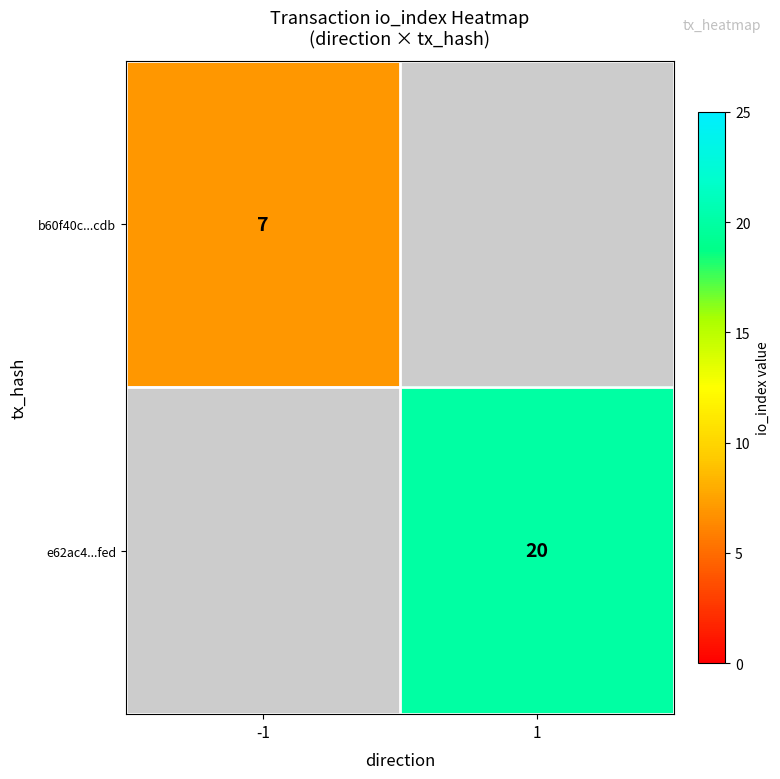

The e62ac4...fed series shows 20 at 1. True or false?

True